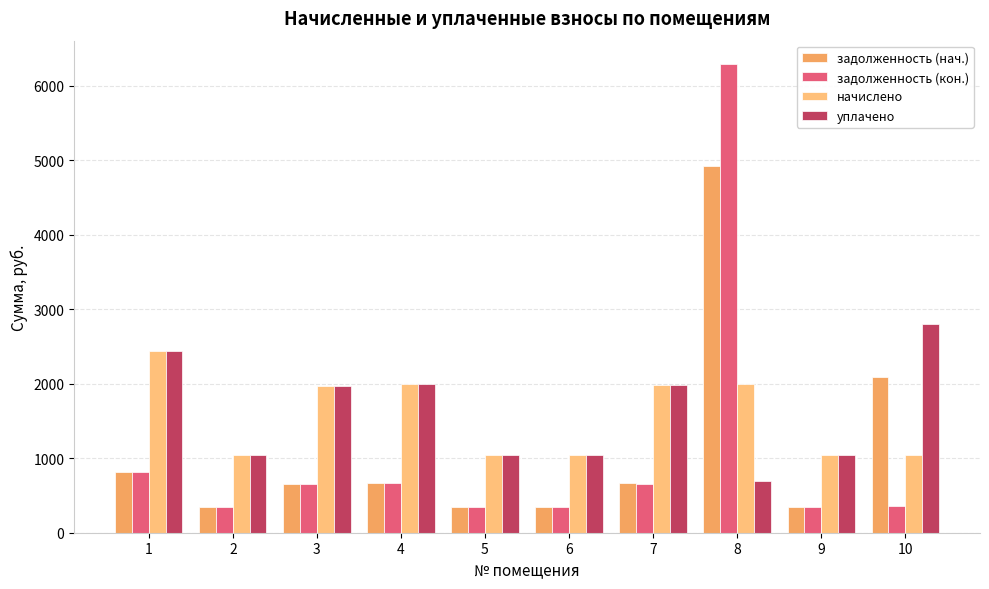

How many categories are shown in the chart?

10